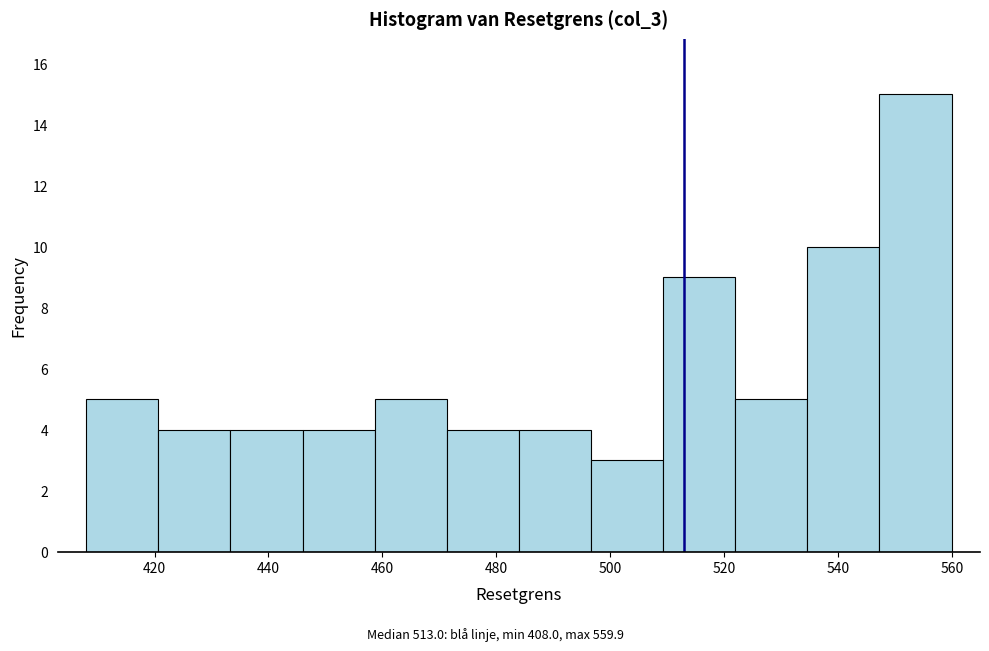

Reading left to right, transcribe this chart: for each bar, give the range it covers on the x-axis and its height. Neither the bar edges nor the heights are printed on the chart, so give them approximately, as read against the axes.

408 to 420: 5
420 to 434: 4
434 to 446: 4
446 to 458: 4
458 to 472: 5
472 to 484: 4
484 to 496: 4
496 to 510: 3
510 to 522: 9
522 to 534: 5
534 to 548: 10
548 to 560: 15